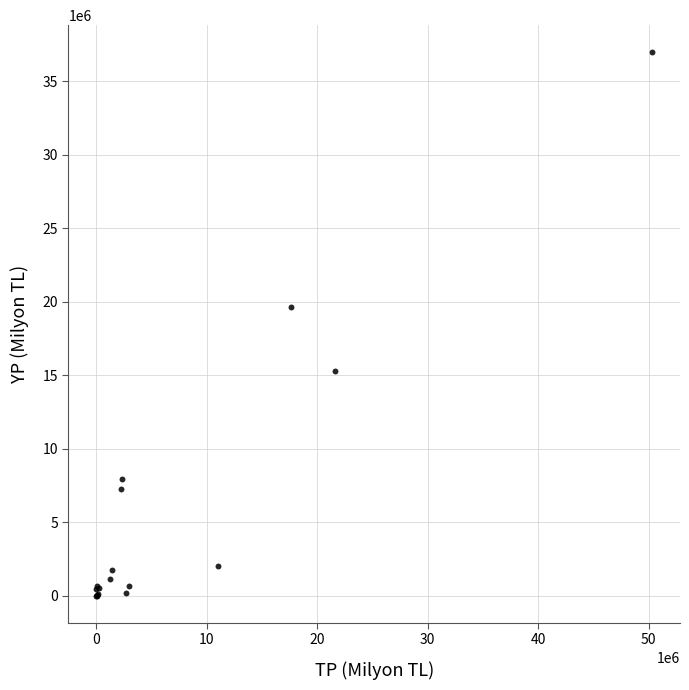

What Y value in the scatter plot is closest to 18490371?

19653794.2